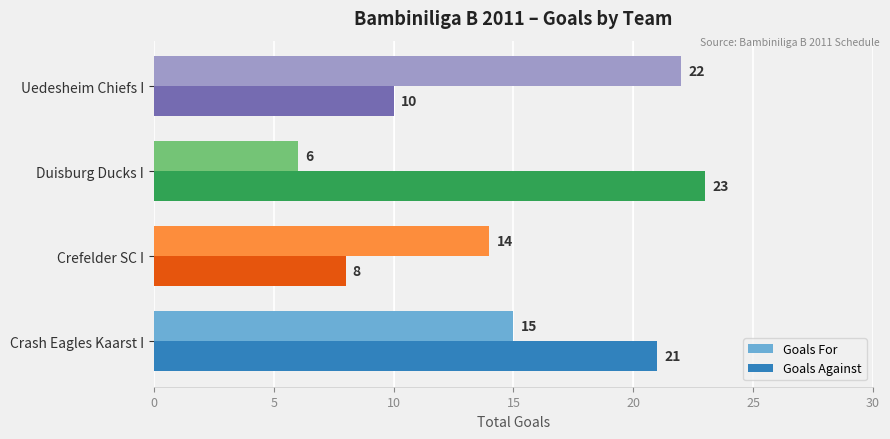

What are all the series names shown in the legend?

Goals For, Goals Against